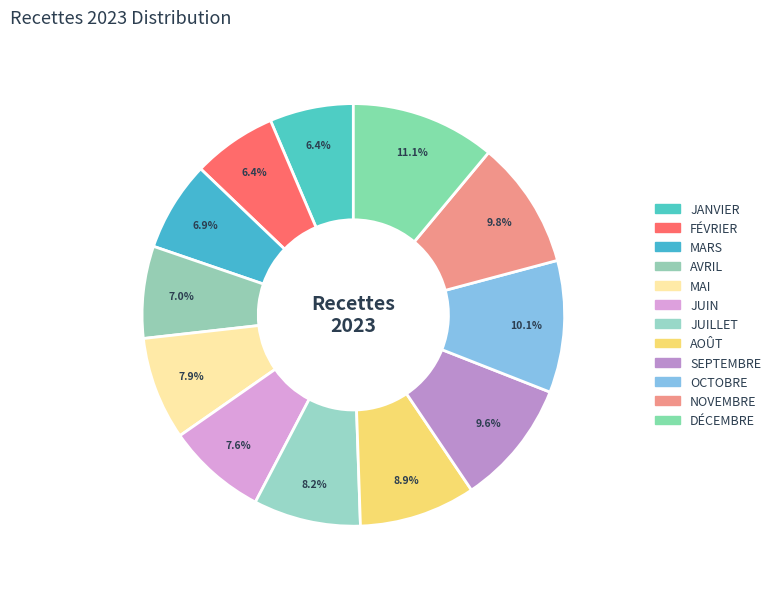

What percentage is the AOÛT slice, to the nearest percent?

9%